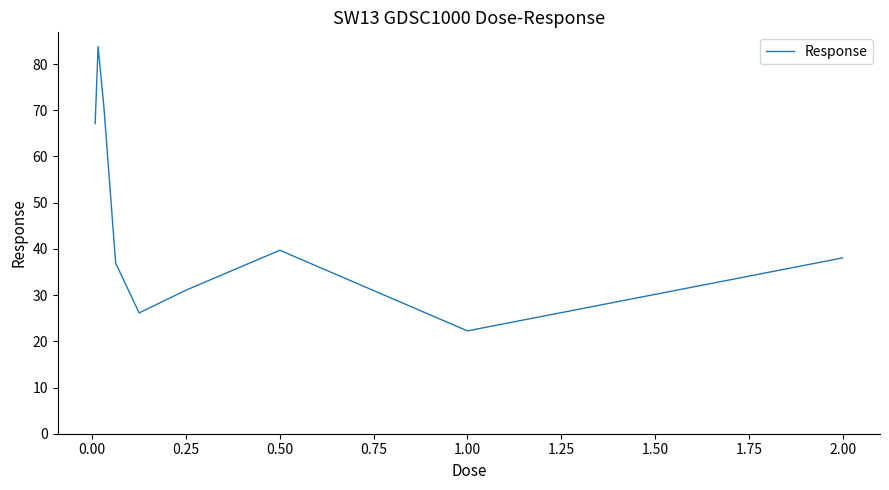

What is the greatest value displayed?

83.8